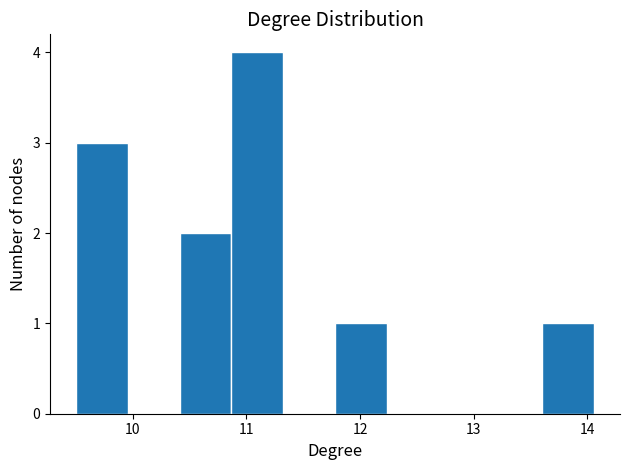

How tall is the bar that spans 10.9 to 11.3 on the x-axis? Neither the bar edges nor the heights are printed on the chart, so give them approximately, as read against the axes.

4